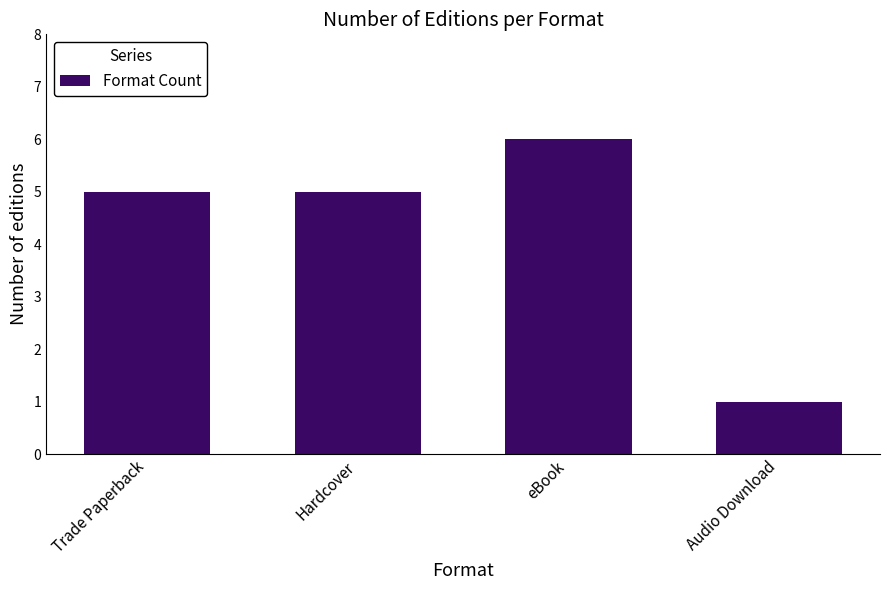

What is the change in value from Hardcover to eBook?

+1